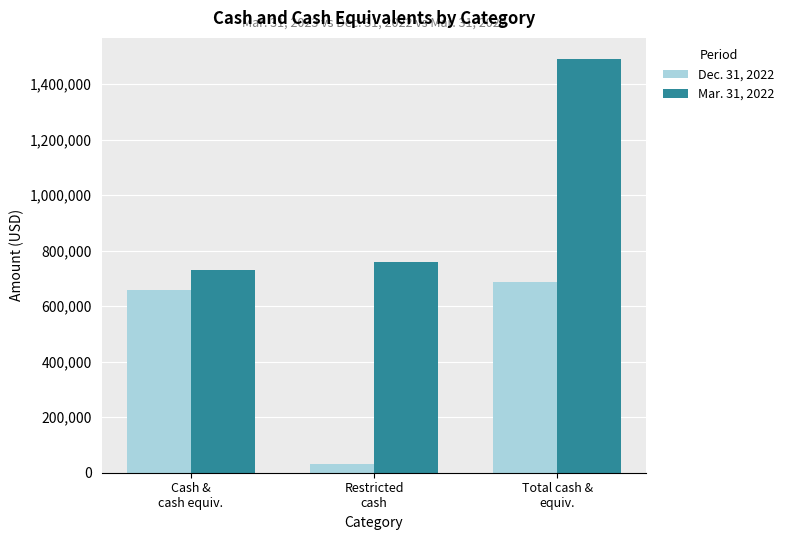

What is the highest value of the Dec. 31, 2022 series?

688302